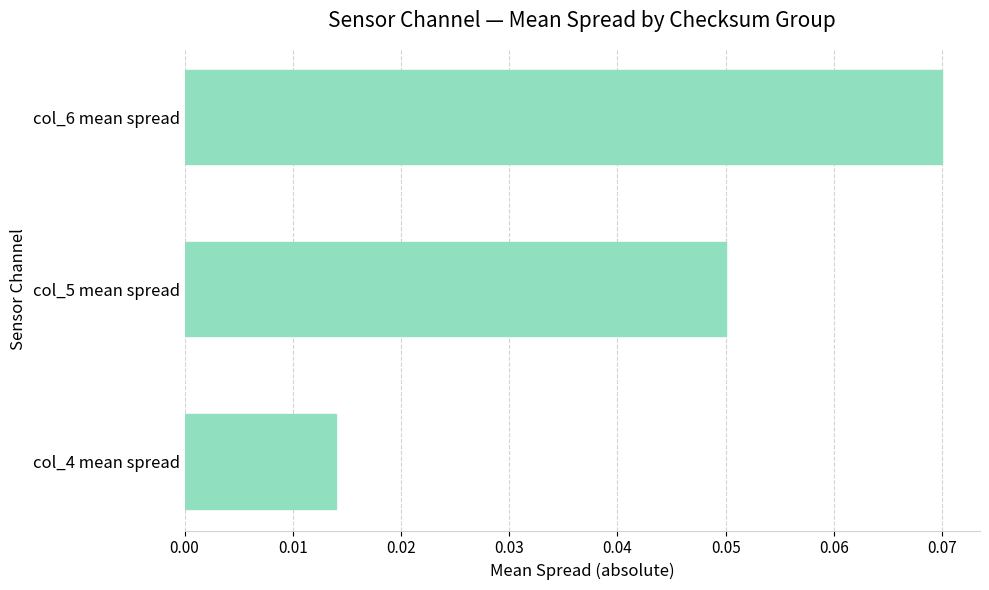

At which label is the value closest to 0?

col_4 mean spread